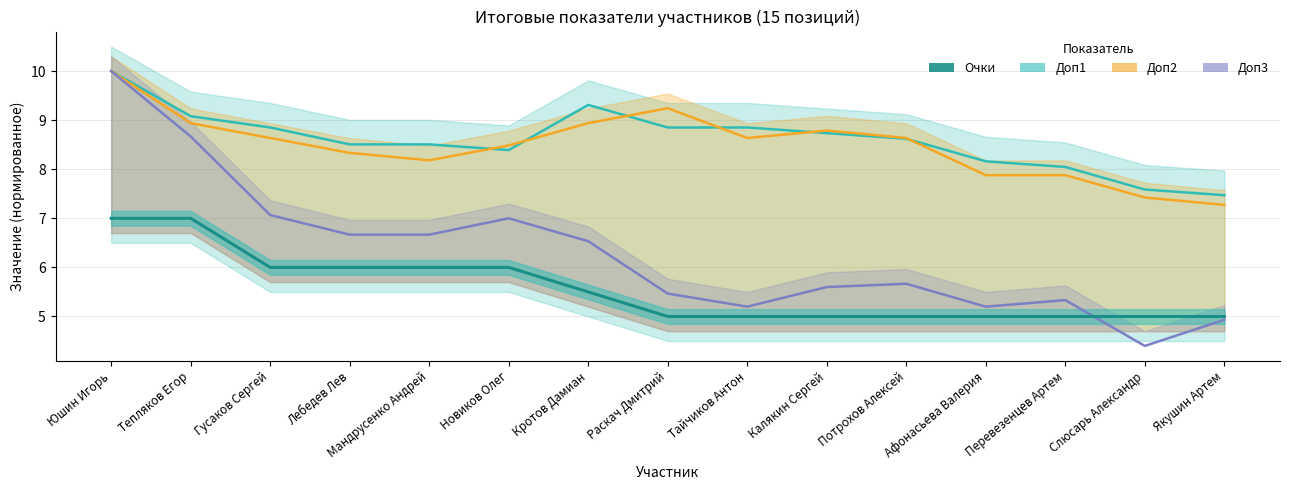

The value of Доп1 at Юшин Игорь is 10.0. True or false?

True